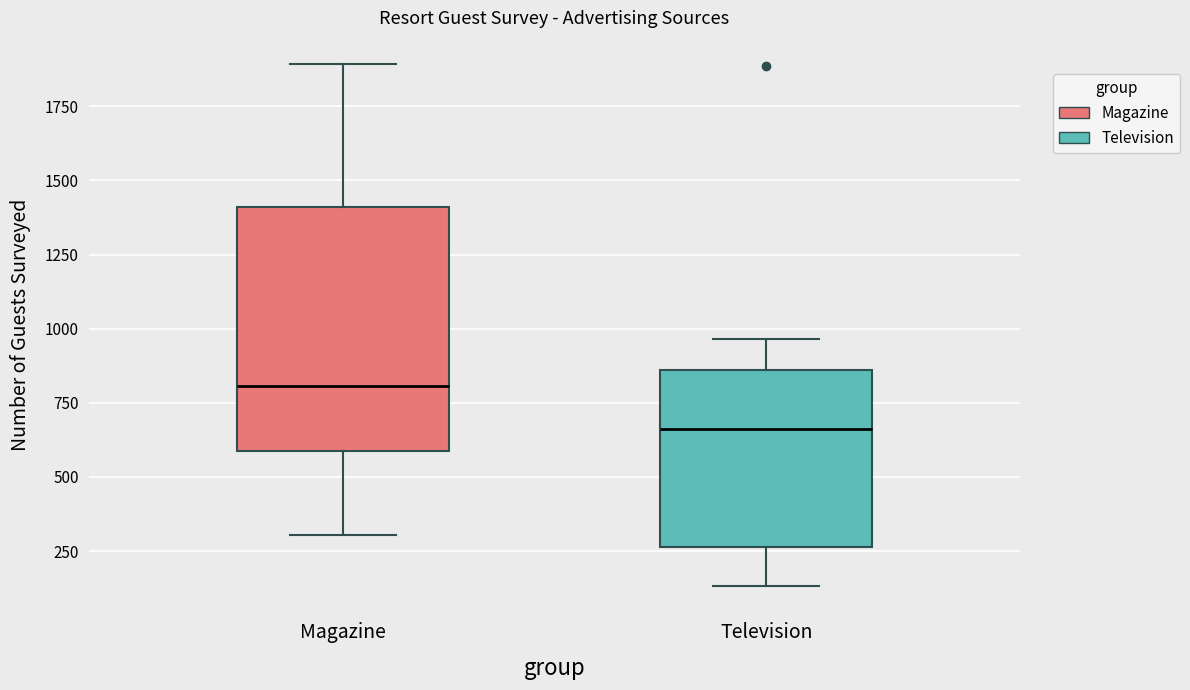

Which box is the tallest, from its lower edge to its upper edge?

Magazine